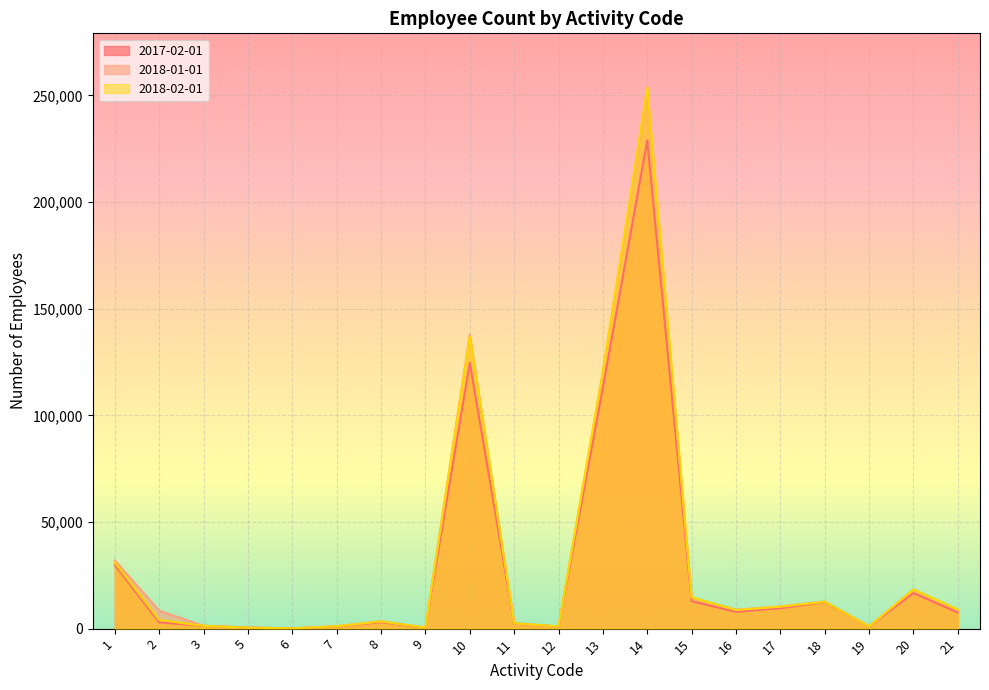

At 14, list the series in order from largest to smallest.

2018-02-01, 2018-01-01, 2017-02-01